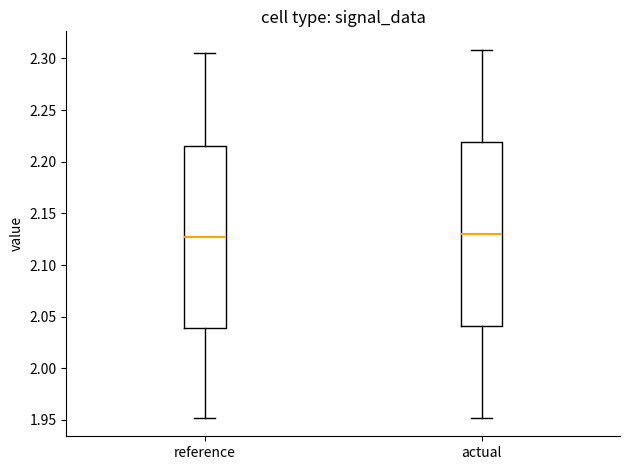

Reading left to right, read every box against the y-axis: the position of its median line, the range the box covers, and the ends of its whiskers. The values are not printed on the chart, so give them approximately, as read against the axis.

reference: median 2.125, box 2.040 to 2.215, whiskers 1.950 to 2.305
actual: median 2.130, box 2.040 to 2.220, whiskers 1.950 to 2.310